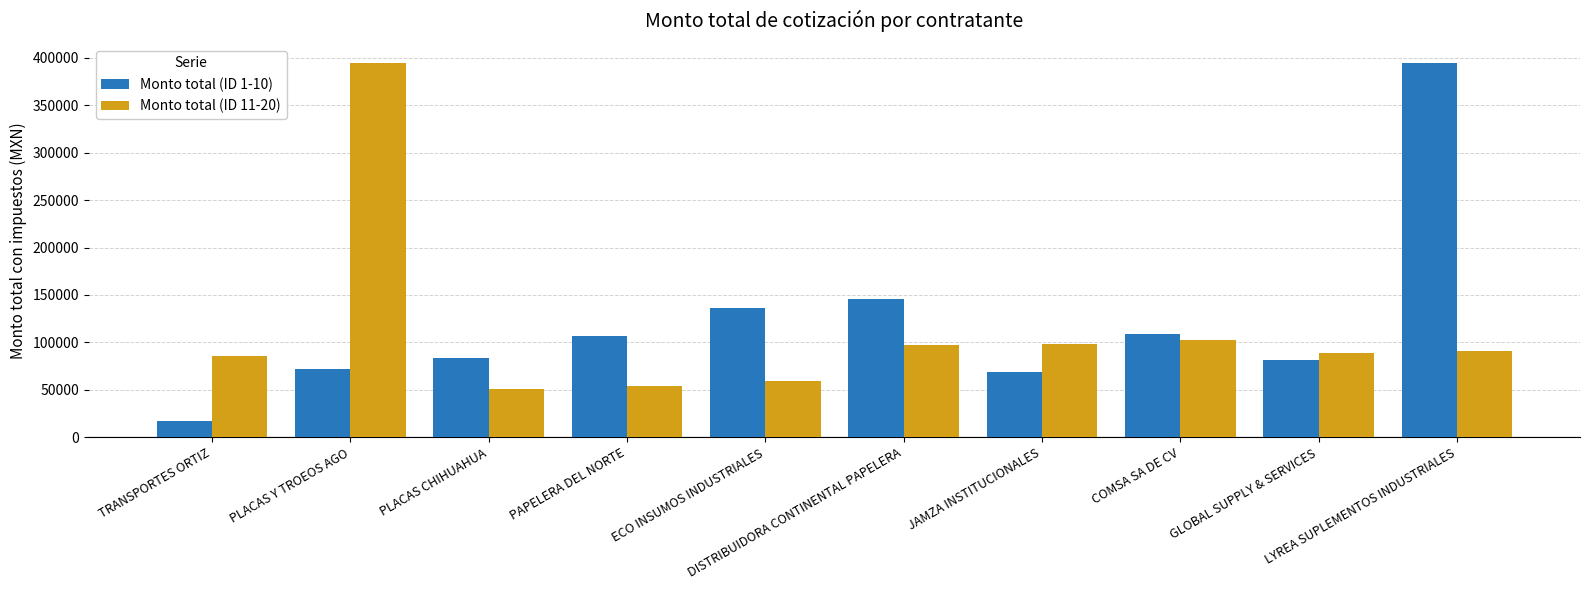

What is the minimum value for Monto total (ID 11-20)?

50923.1